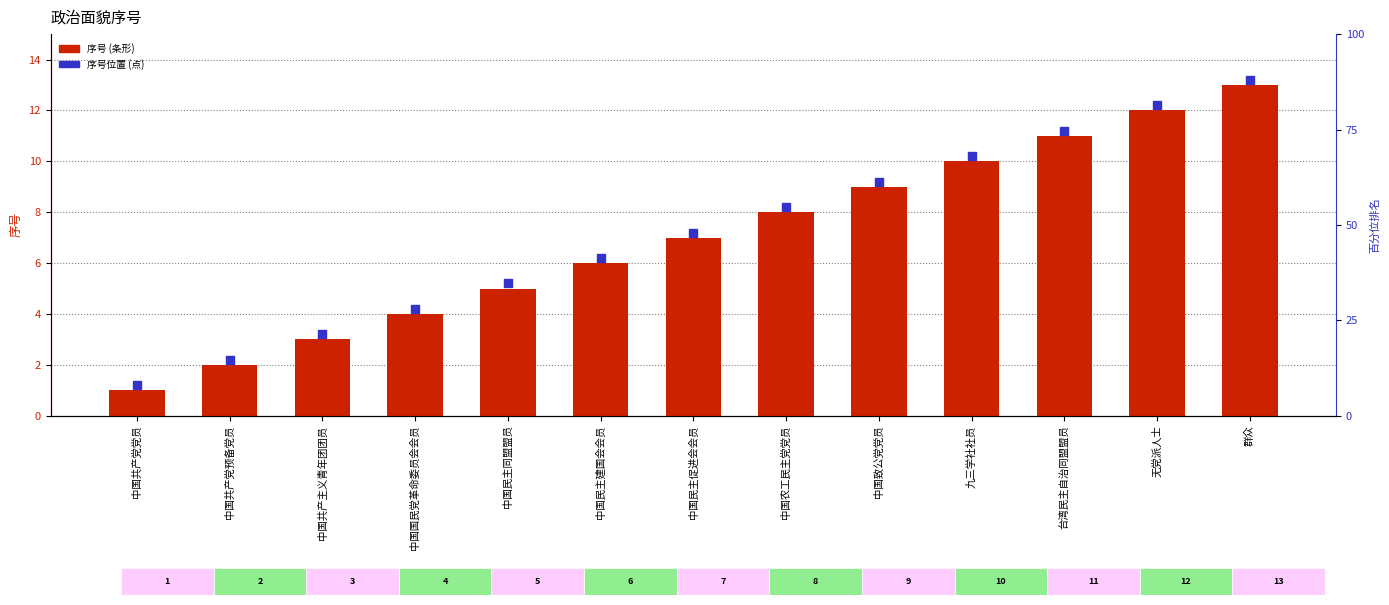

Which series has the largest total across all categories?

排名 (归一化)